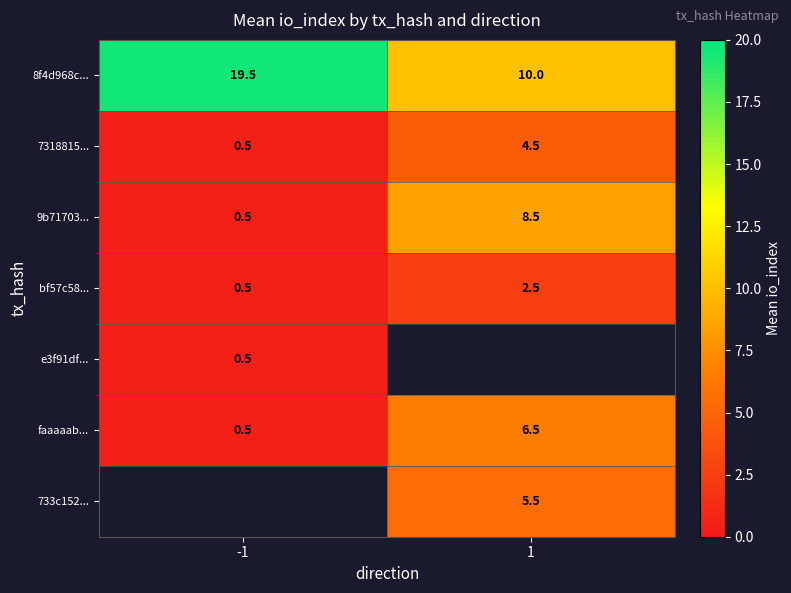

Is it true that 733c152... equals 3.4 at 1?

False